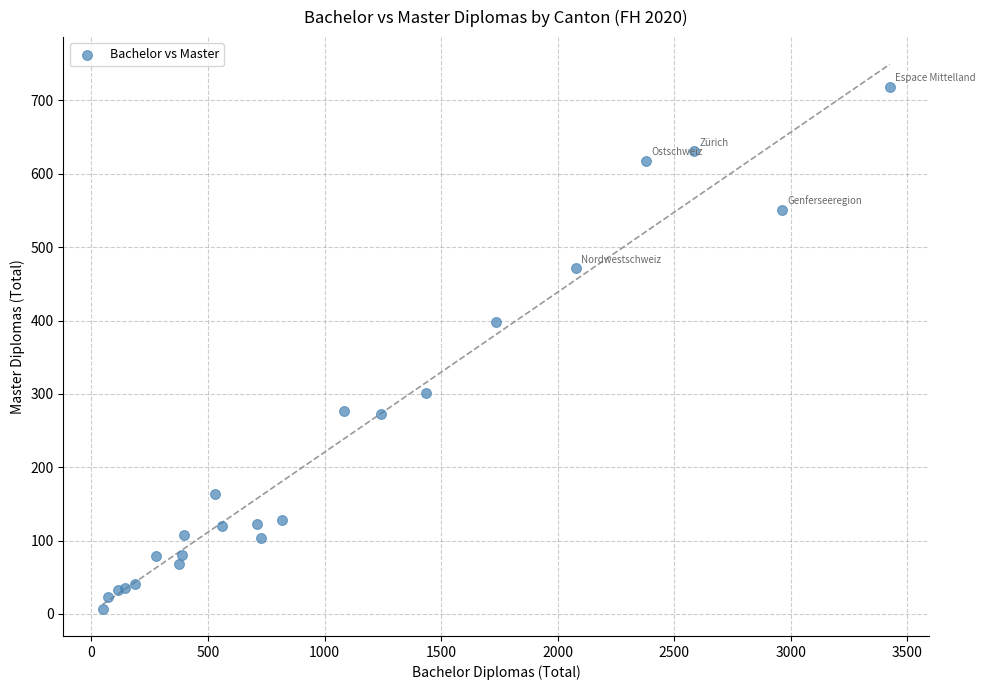

What Y value in the scatter plot is closest to 363?

398